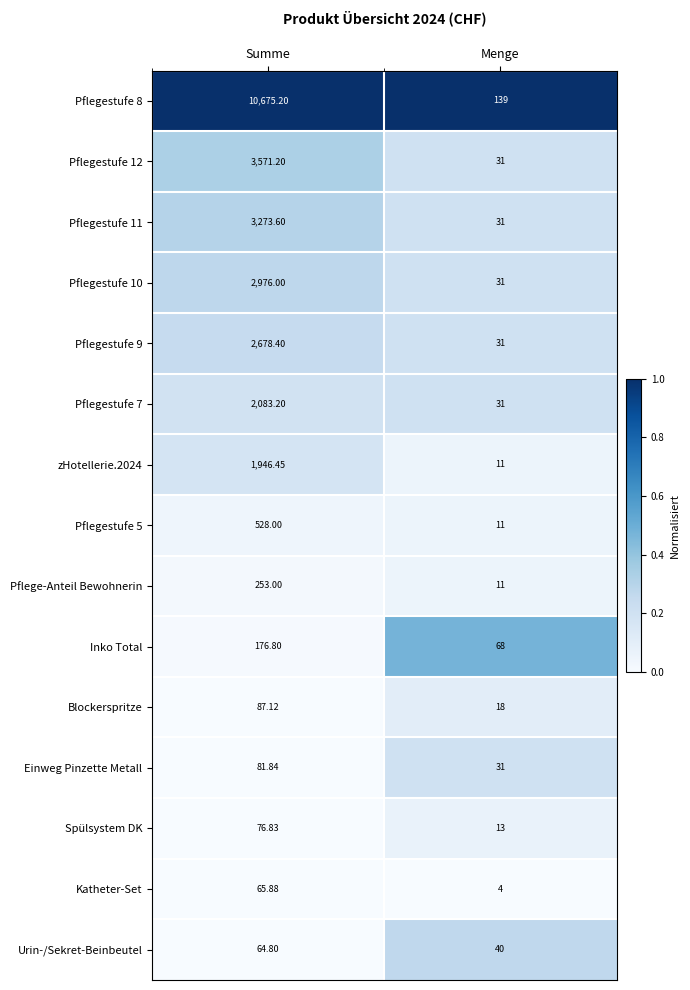

Where does the Pflegestufe 12 series first go above 3571?

Summe